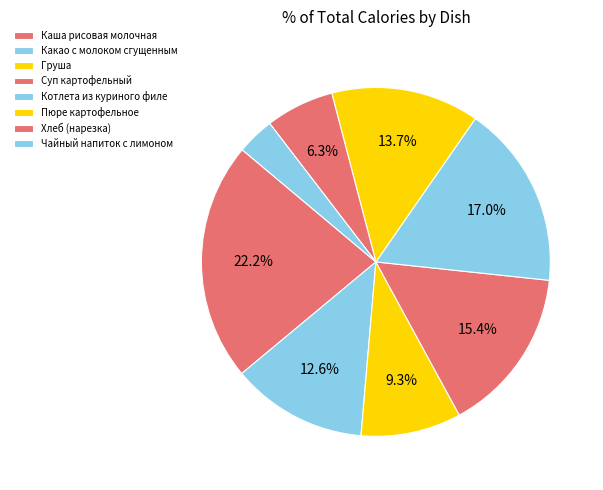

Count the number of slices in the pie.

8